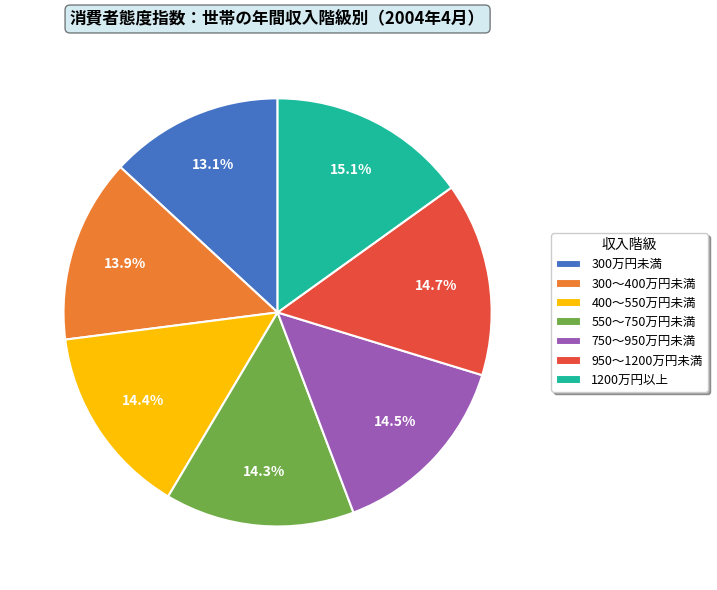

What portion of the pie excludes 950～1200万円未満?

85.3%